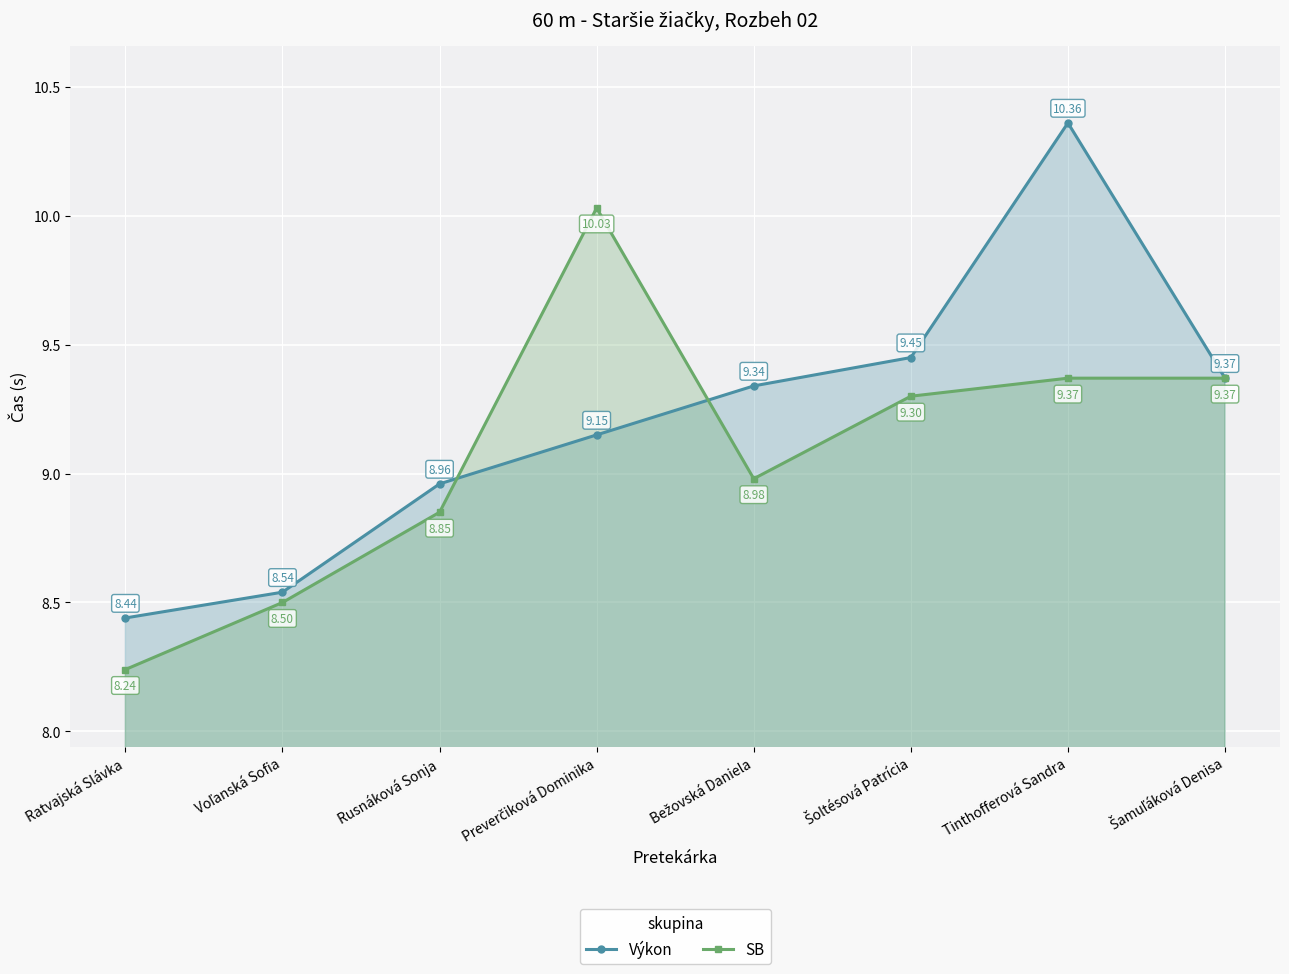

Between which two adjacent categories do SB and Výkon first intersect?

Rusnáková Sonja and Preverčiková Dominika